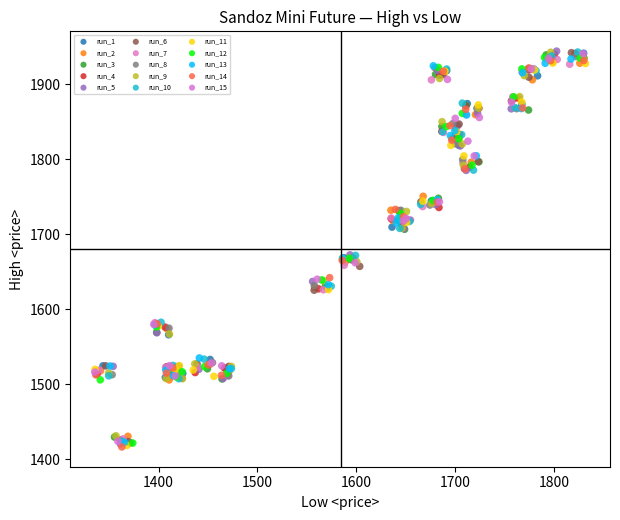

What are all the series names shown in the legend?

run_1, run_2, run_3, run_4, run_5, run_6, run_7, run_8, run_9, run_10, run_11, run_12, run_13, run_14, run_15